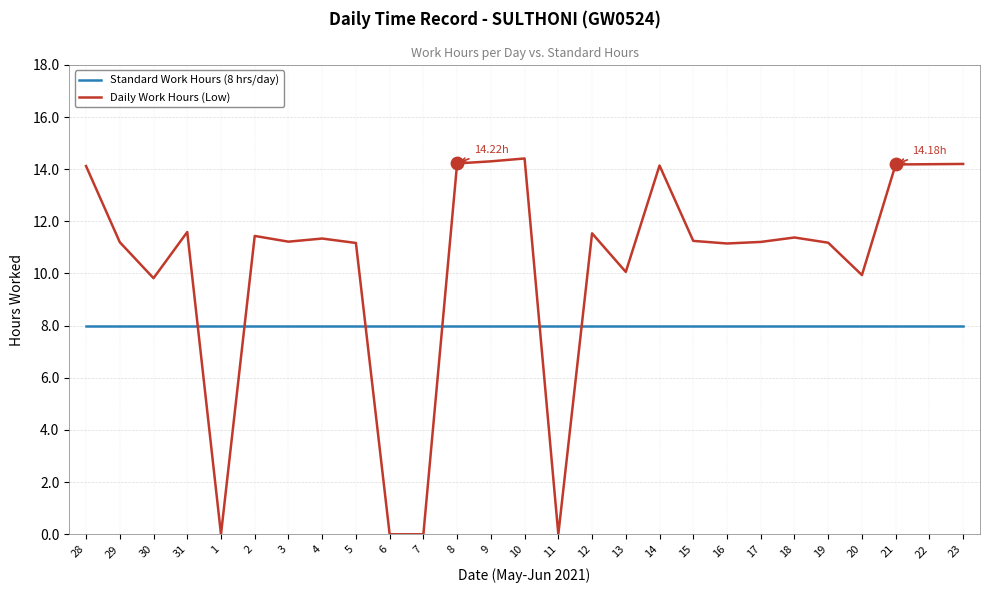

What are all the series names shown in the legend?

Standard Work Hours (8 hrs/day), Daily Work Hours (Low)